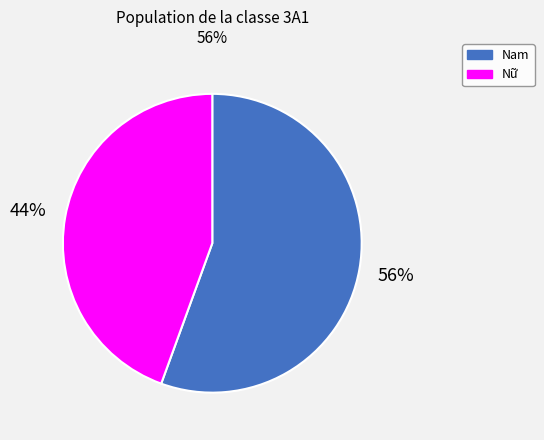

Is the sum of Nữ and Nam greater than half?

Yes